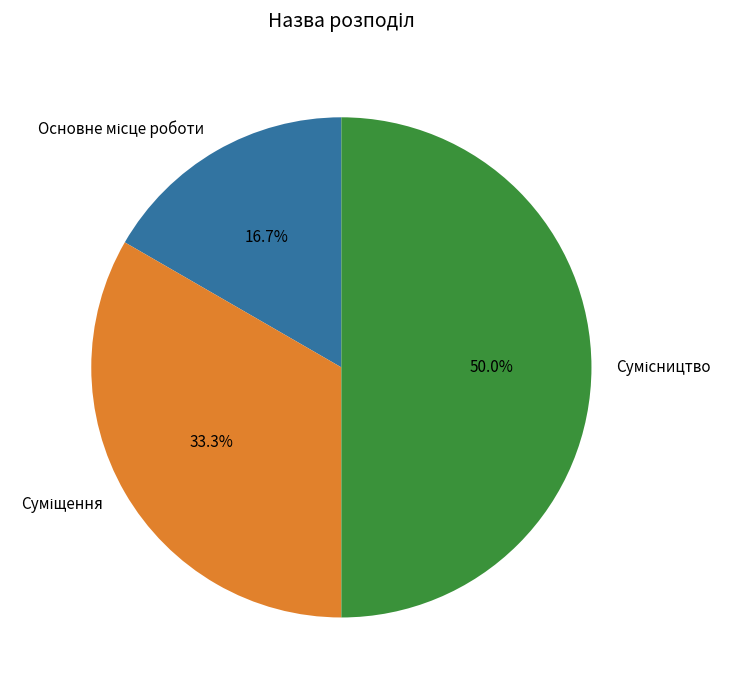

Does Основне місце роботи represent more than half of the total?

No